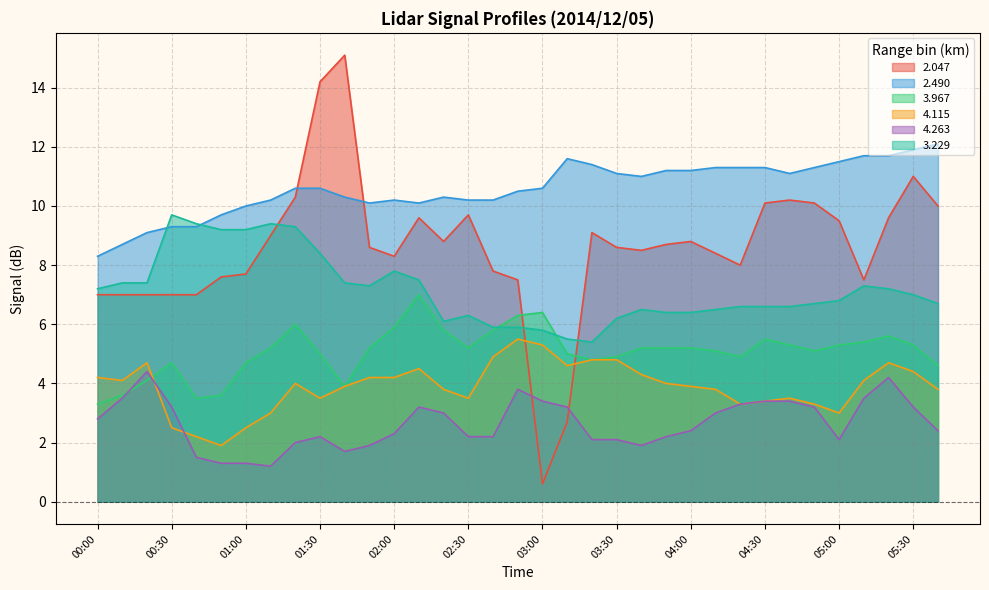

At how many categories does at least one series exceed 9?

33